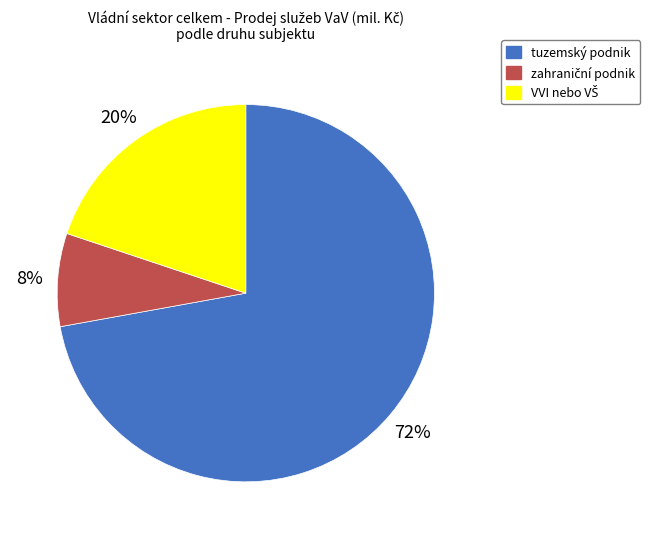

Which category has the biggest portion of the pie?

tuzemský podnik